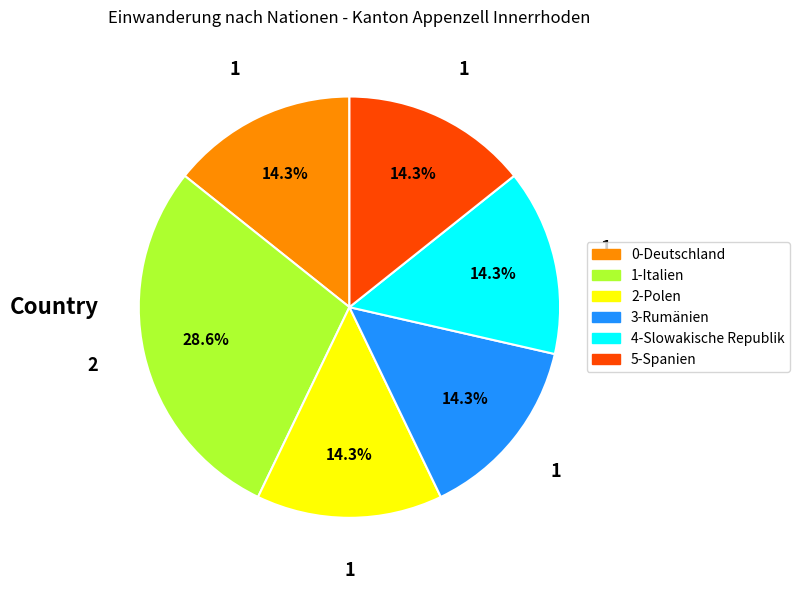

Does any single category account for the majority?

No